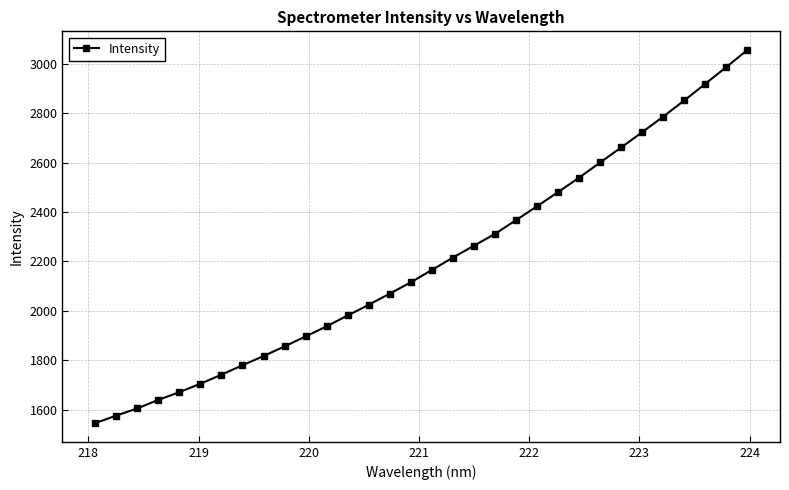

What is the minimum value shown in the chart?

1544.6